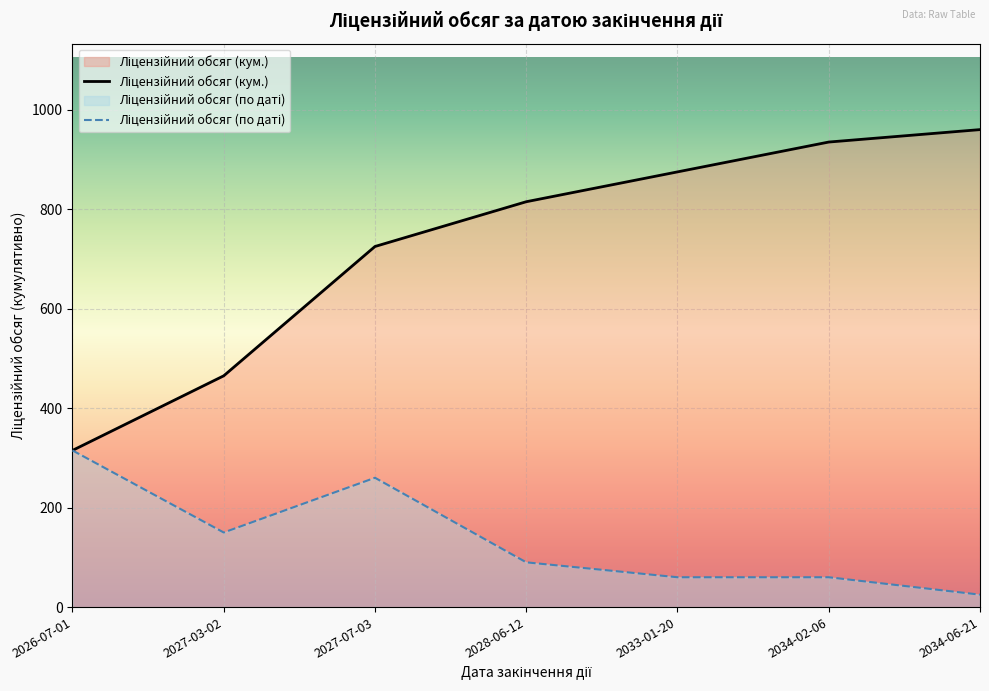

What is the sum of the Ліцензійний обсяг (по даті) values at 2034-02-06 and 2026-07-01?

375